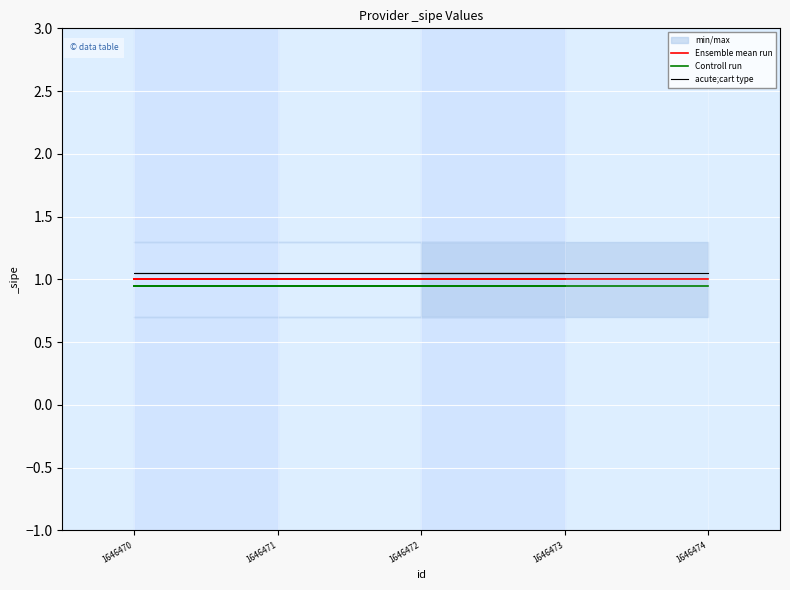

Rank the series by their maximum value, from highest to lowest.

acute;cart type, Ensemble mean run, Controll run